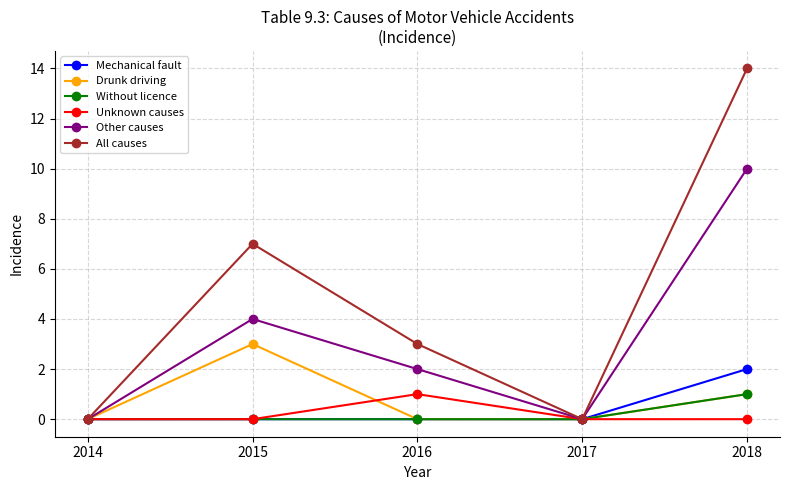

What is the average value of the All causes series?

5